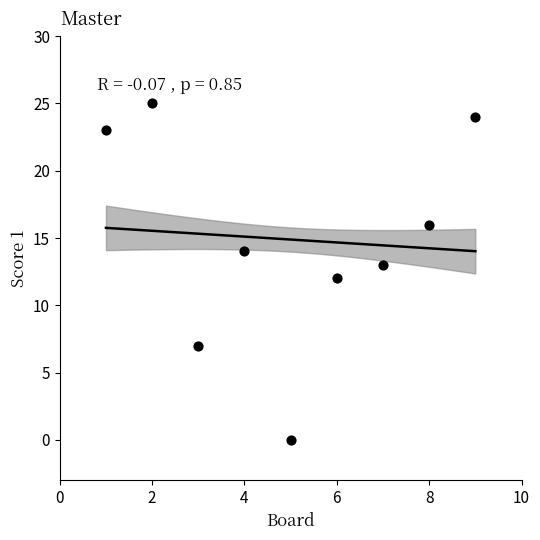

What is the average Y value?

15